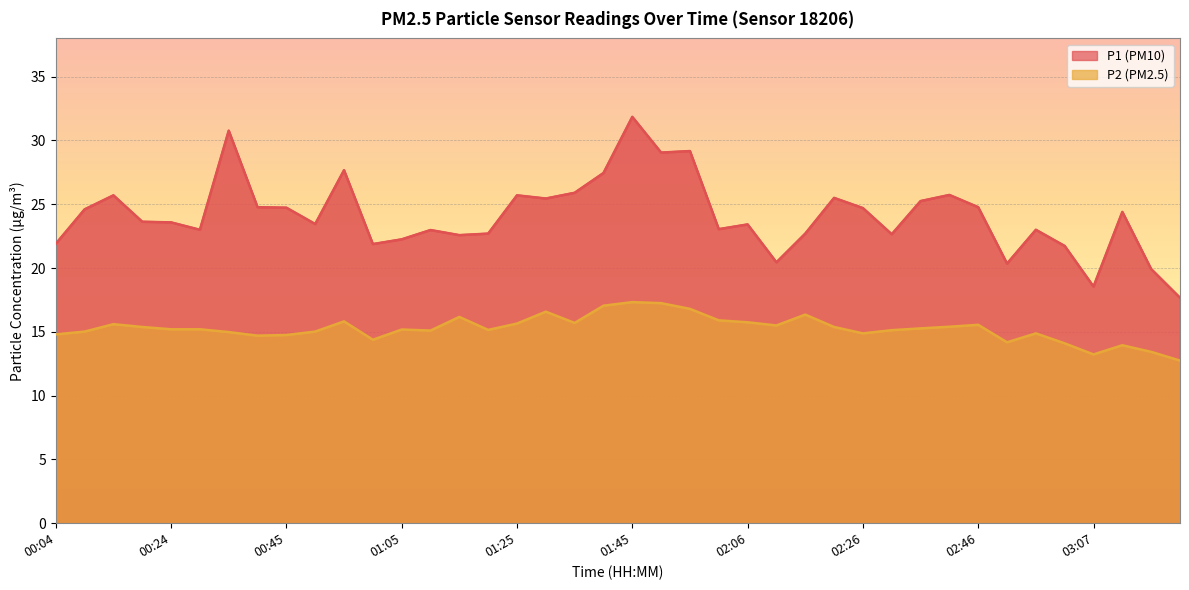

At which category is the sum across all series the highest?

01:45